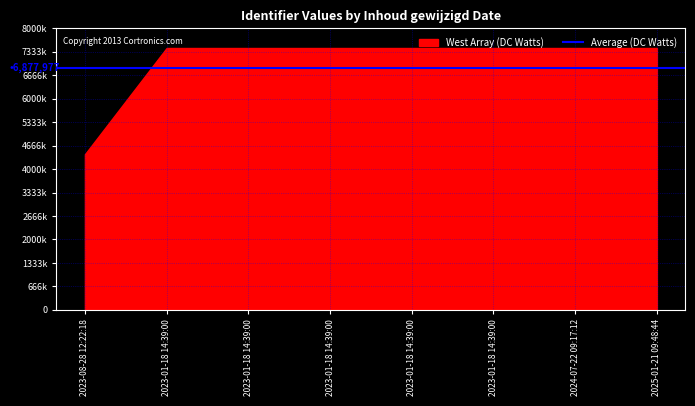

What value does the data have at 2023-08-28 12:22:18, to the nearest 10?

4419680